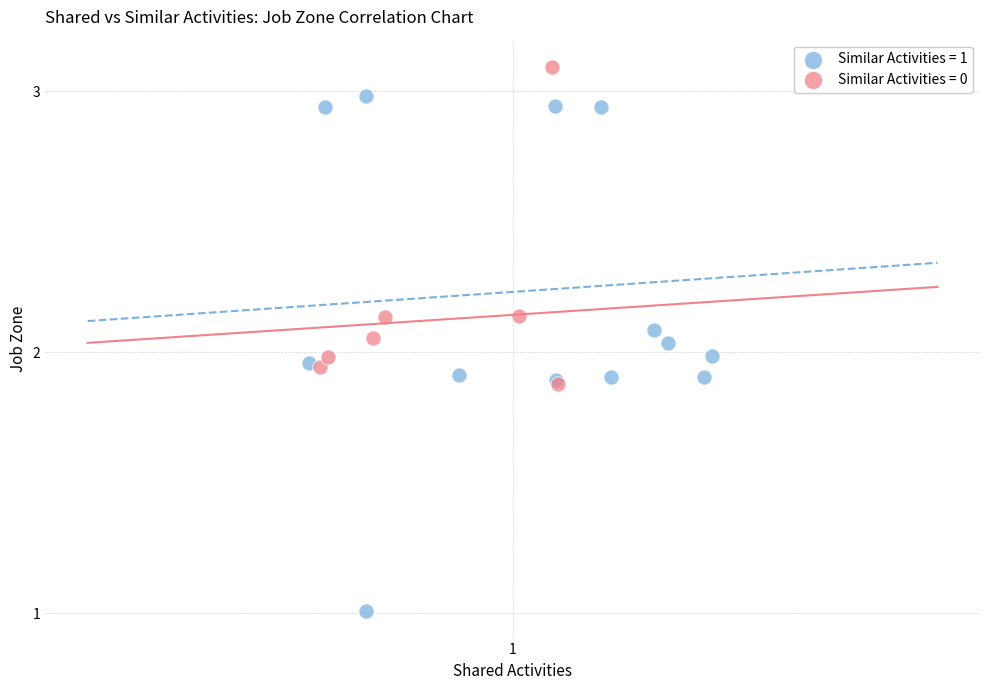

Which series reaches the minimum Y coordinate?

Similar Activities = 1